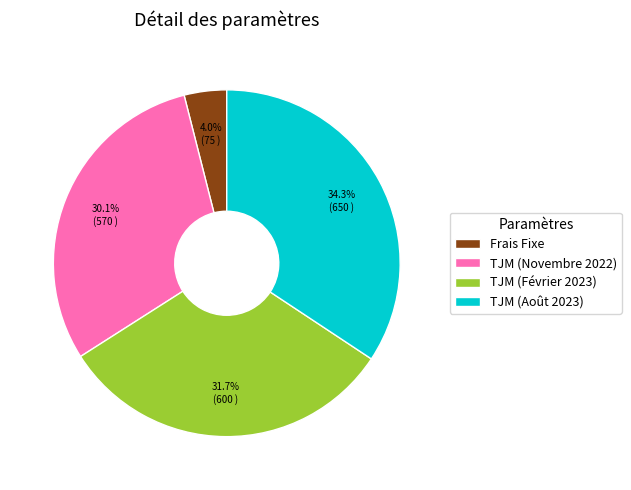

What percentage is the Frais Fixe slice, to the nearest percent?

4%